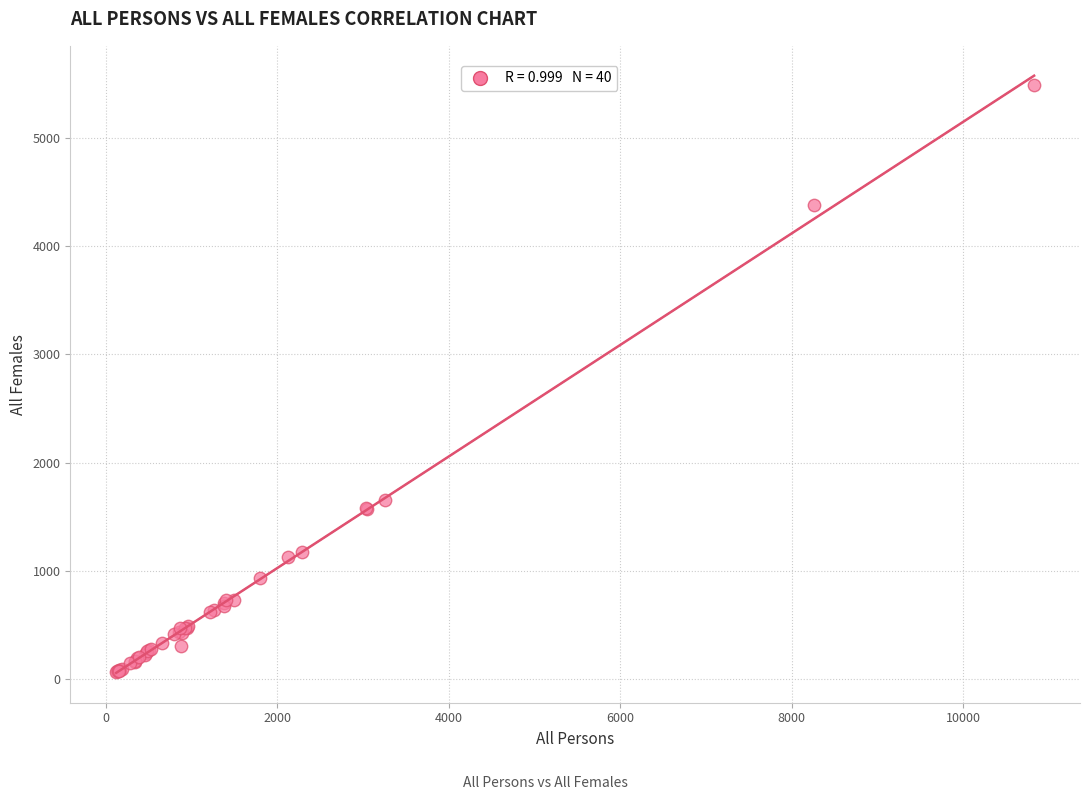

What Y value in the scatter plot is closest to 2773?

1653